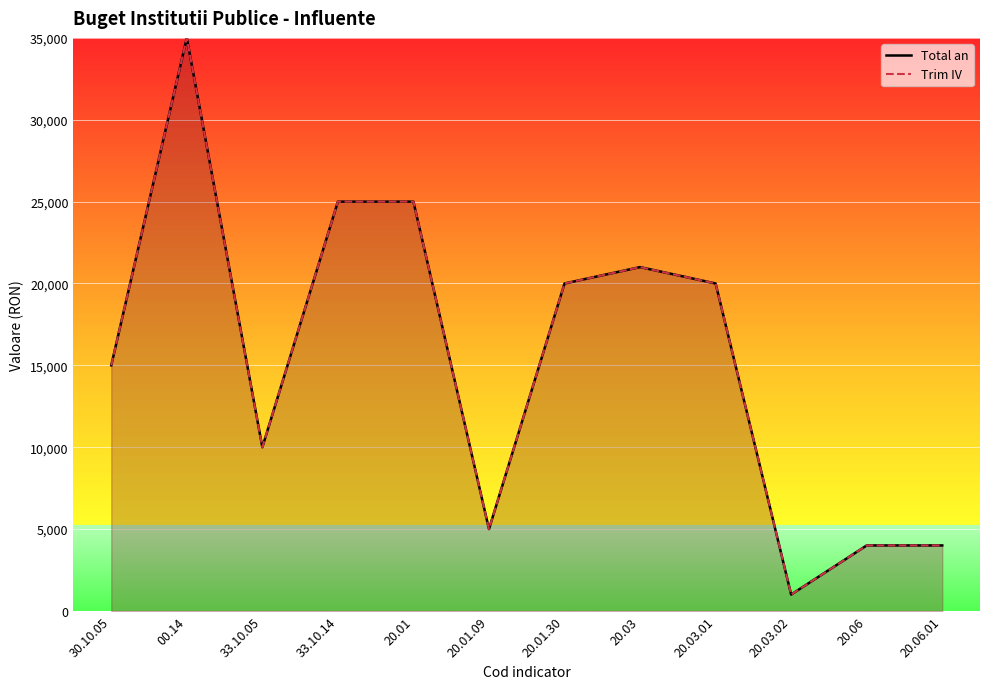

True or false: Trim IV and Total an intersect in this chart.

False